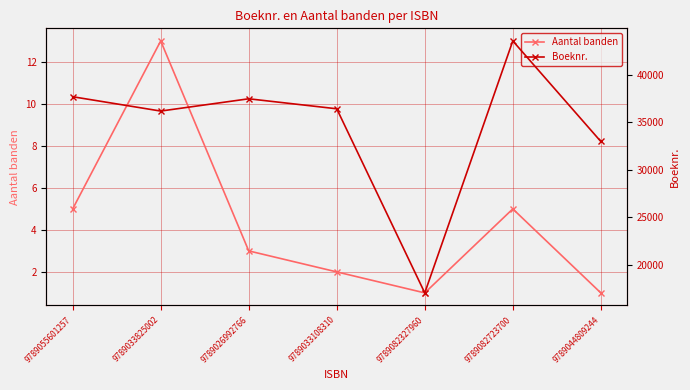

What is the difference between the highest and lowest values at 9789082327960?

17069